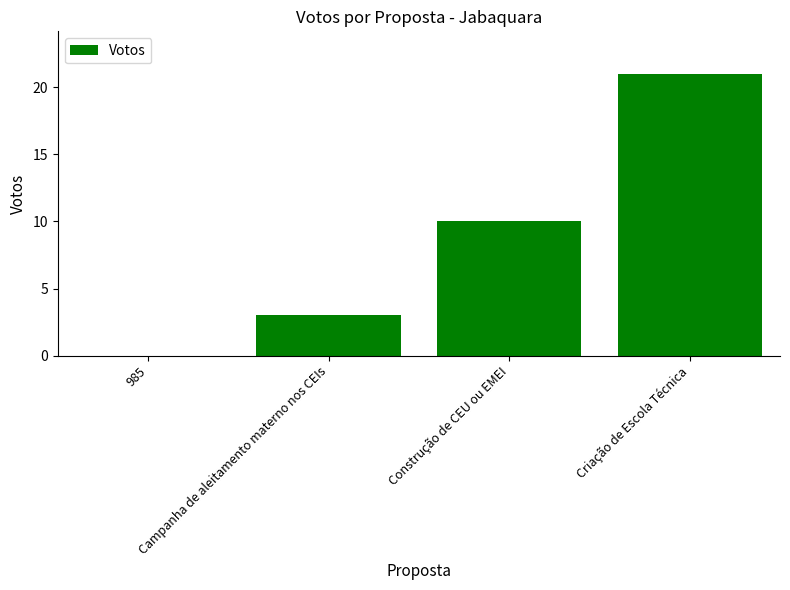

Where is the data nearest to the value 10?

Construção de CEU ou EMEI